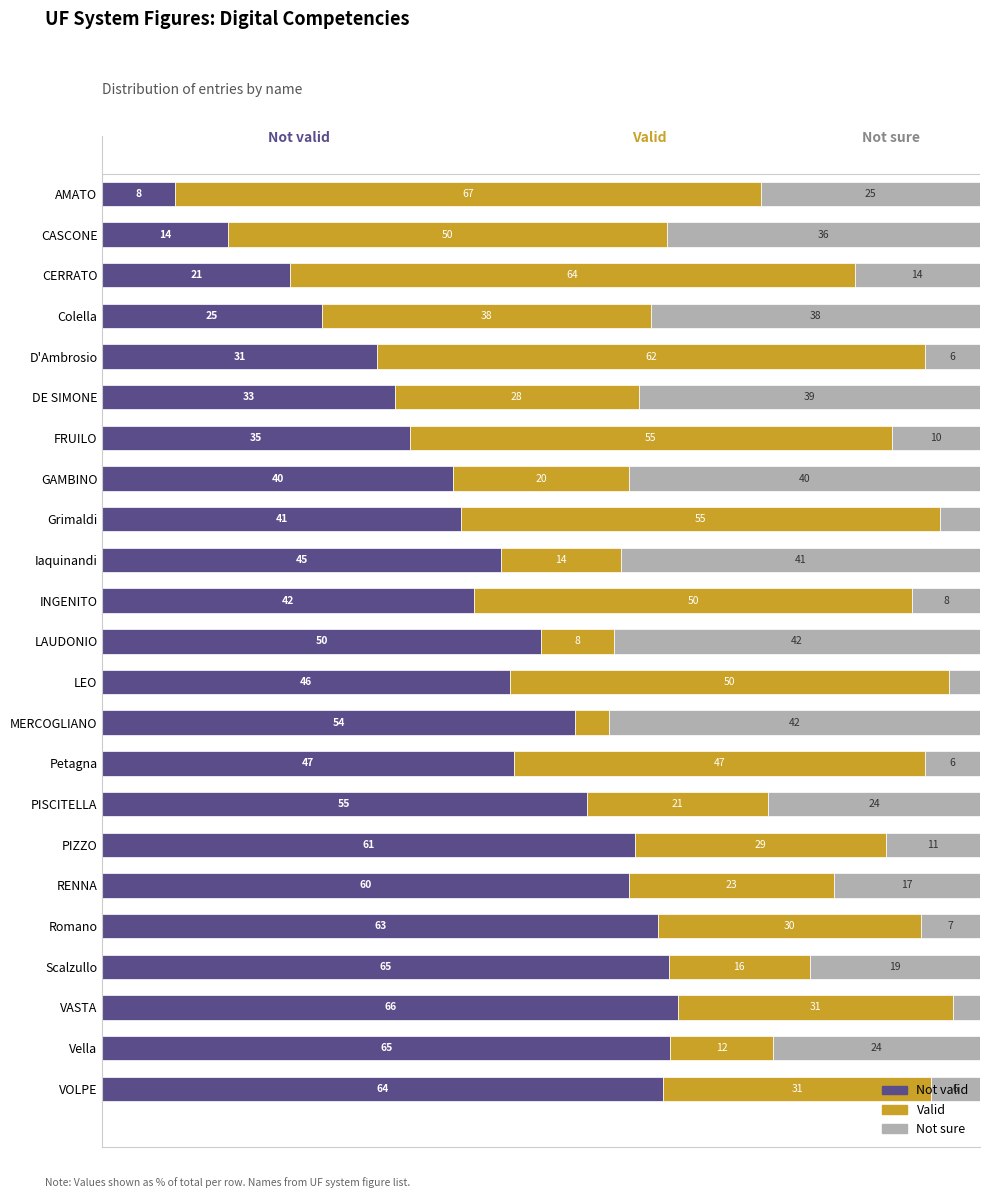

What is the difference between the second highest and second lowest values in the Not sure series?

38.1